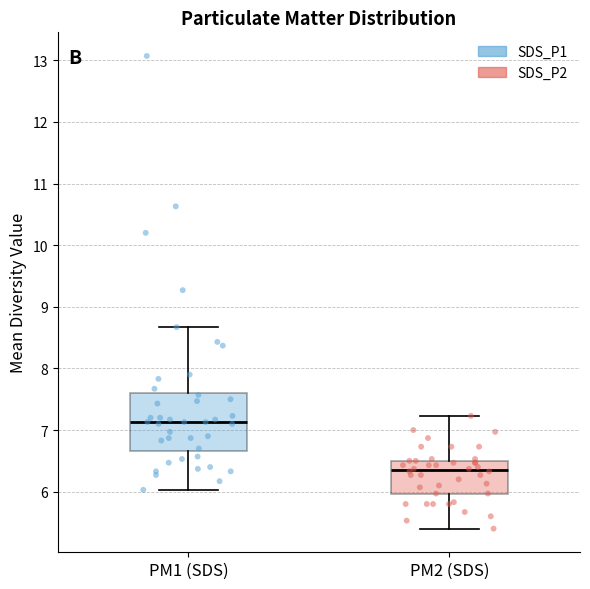

Which box has the highest median line?

PM1 (SDS)